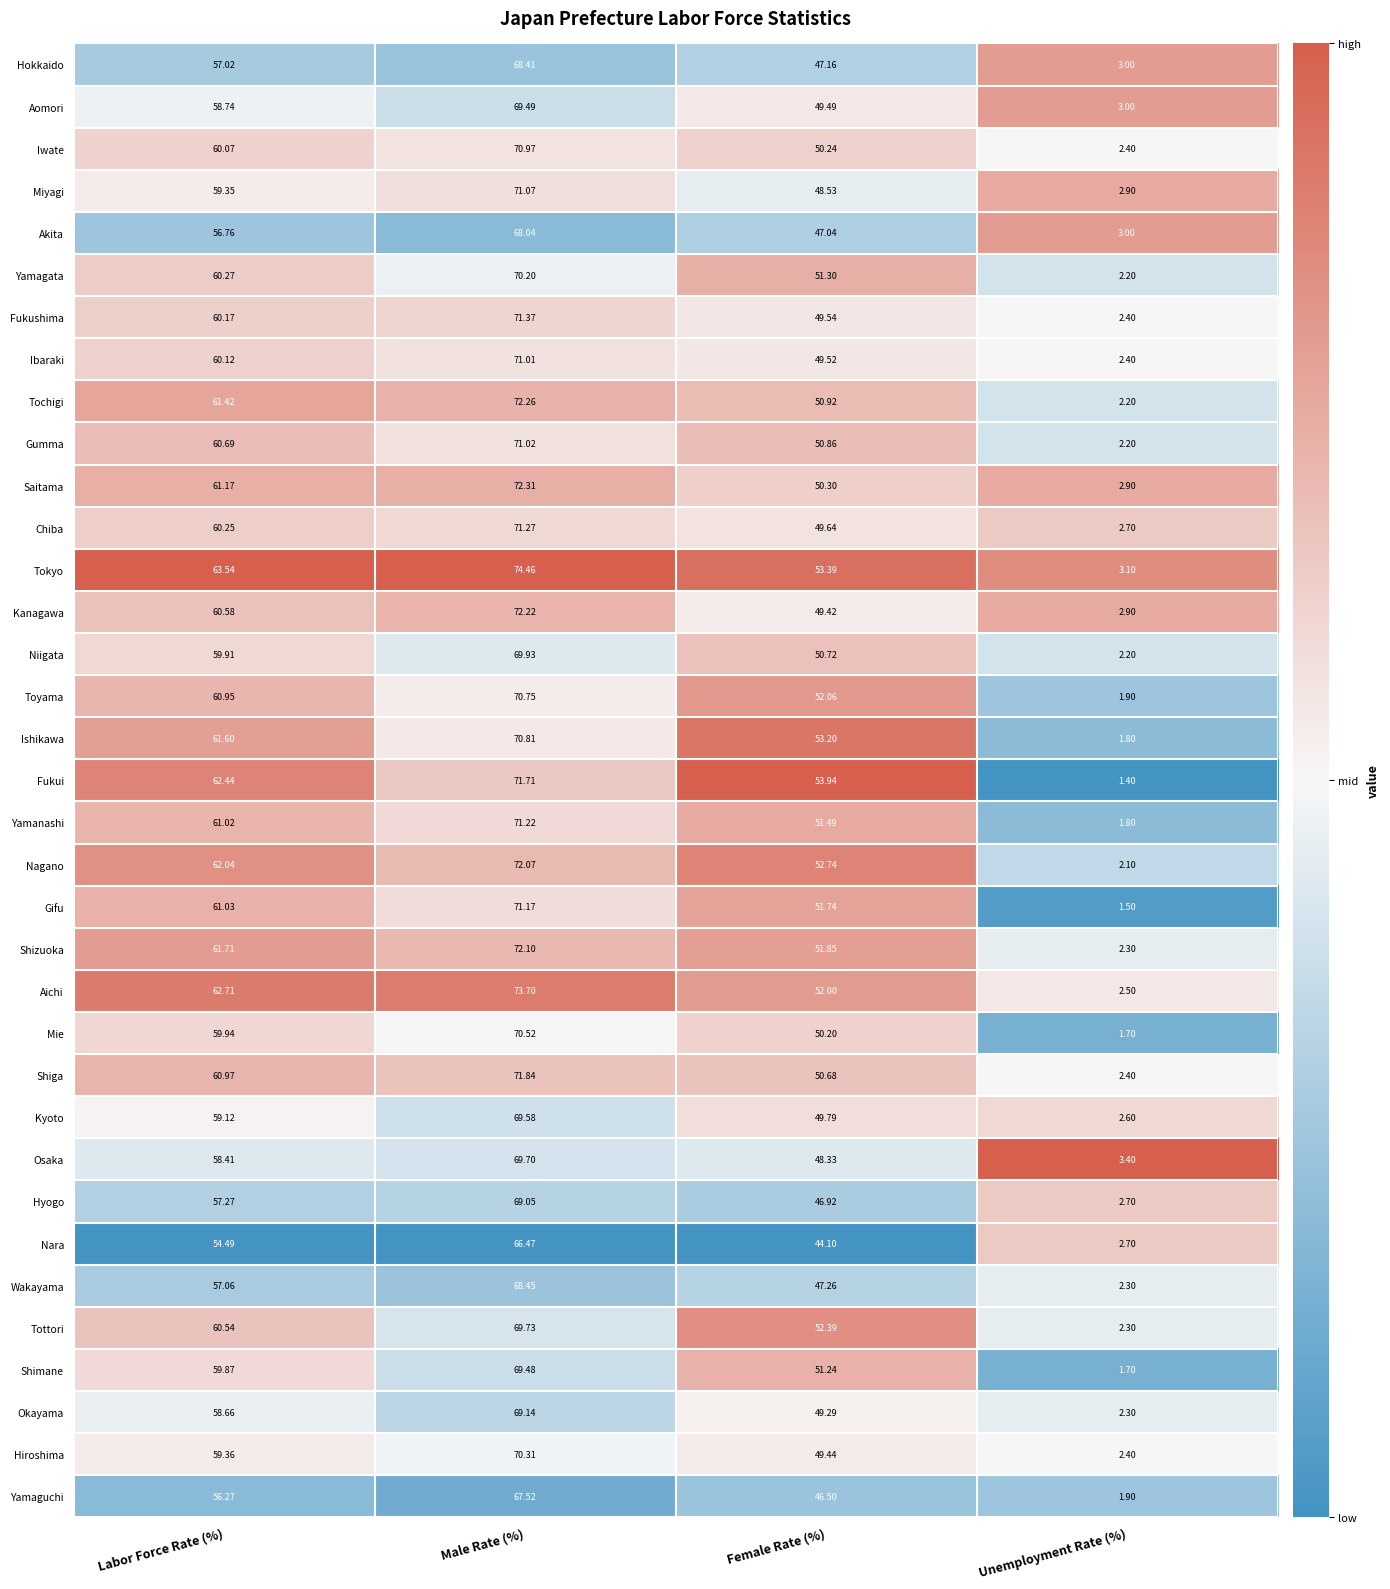

Rank the series by their maximum value, from lowest to highest.

Nara, Yamaguchi, Akita, Hokkaido, Wakayama, Hyogo, Okayama, Shimane, Aomori, Kyoto, Osaka, Tottori, Niigata, Yamagata, Hiroshima, Mie, Toyama, Ishikawa, Iwate, Ibaraki, Gumma, Miyagi, Gifu, Yamanashi, Chiba, Fukushima, Fukui, Shiga, Nagano, Shizuoka, Kanagawa, Tochigi, Saitama, Aichi, Tokyo